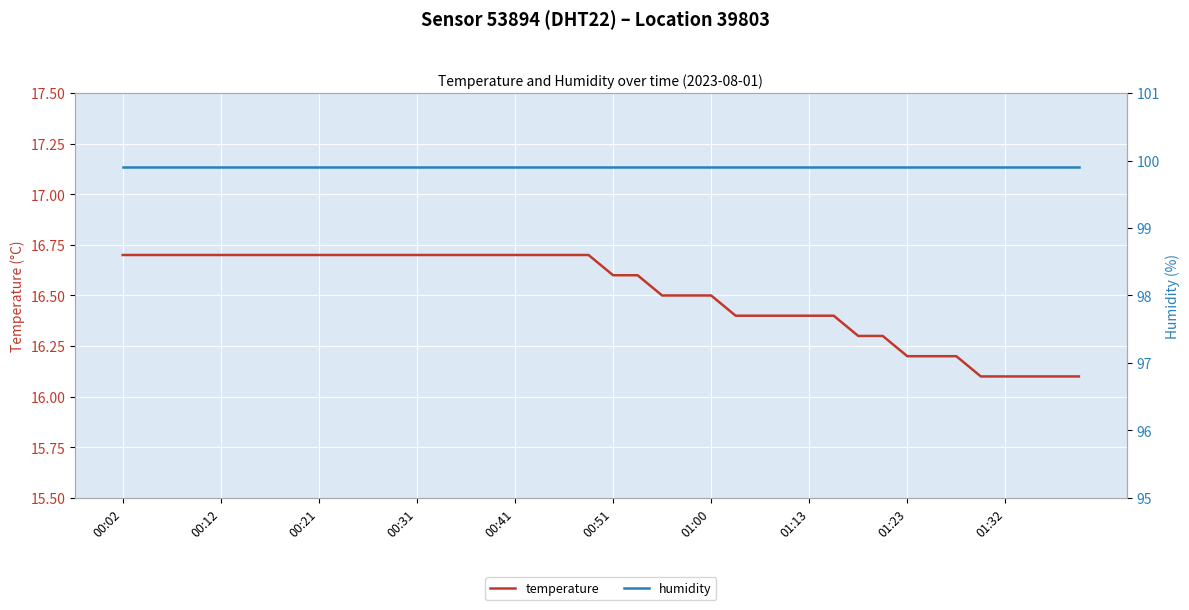

How many data points does each series have?

40